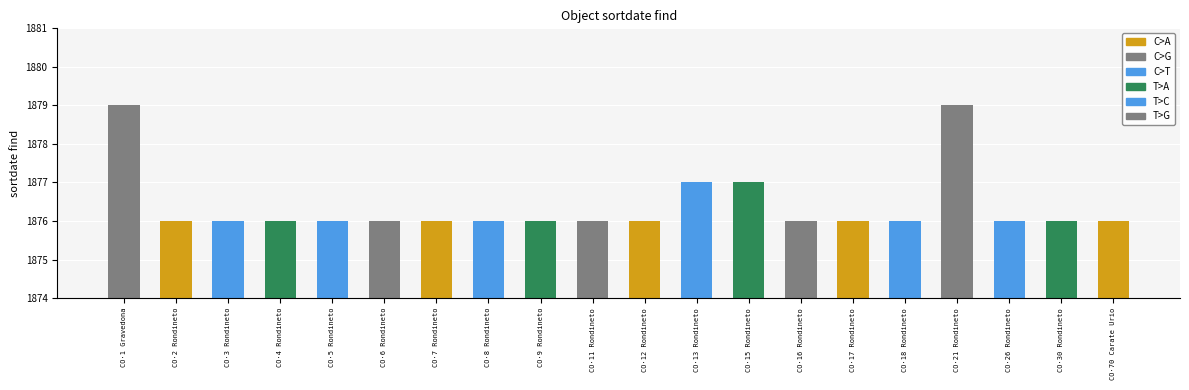

What is the average value?

1876